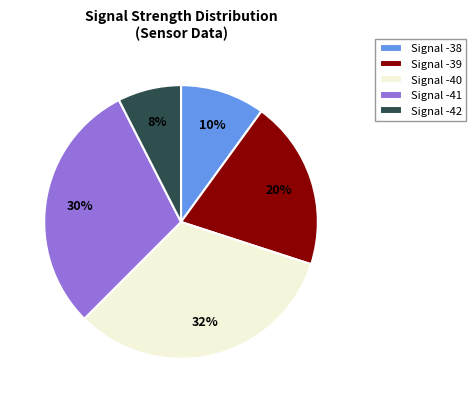

To the nearest percent, what is the average slice percentage?

20%